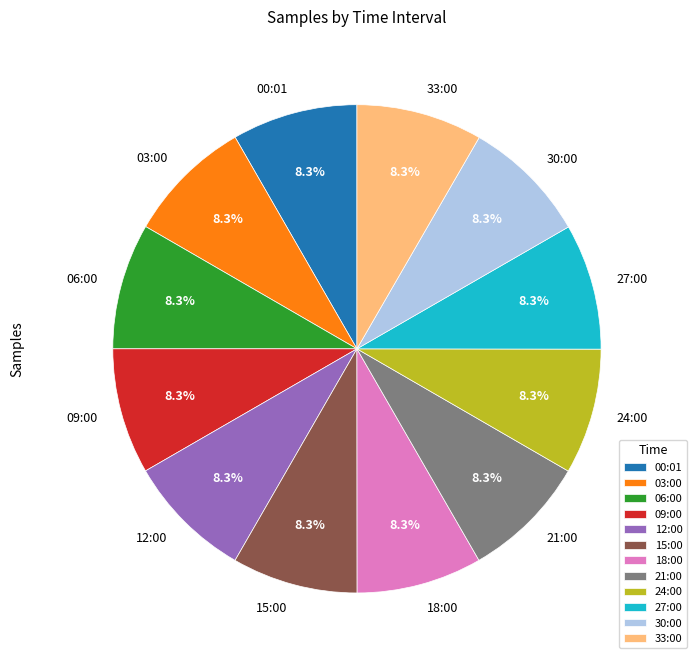

Combined, what portion of the pie is 30:00 and 09:00?

16.7%